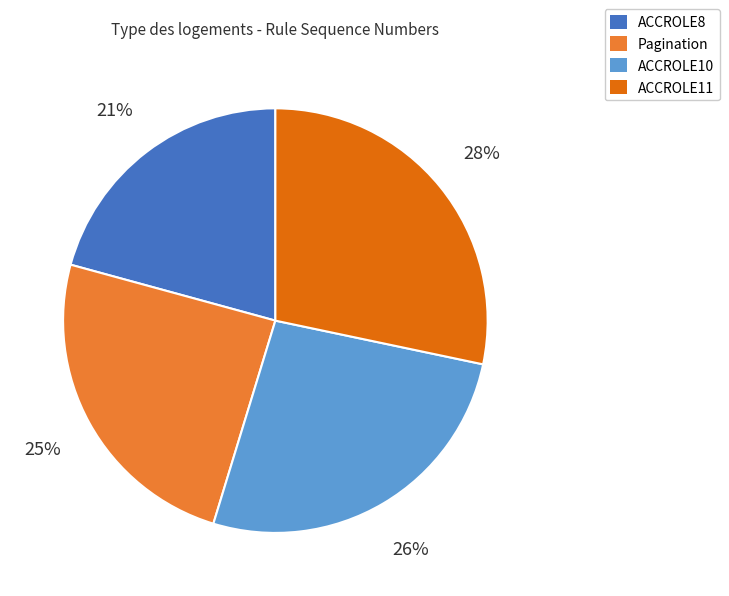

What is the largest slice in the pie chart?

ACCROLE11